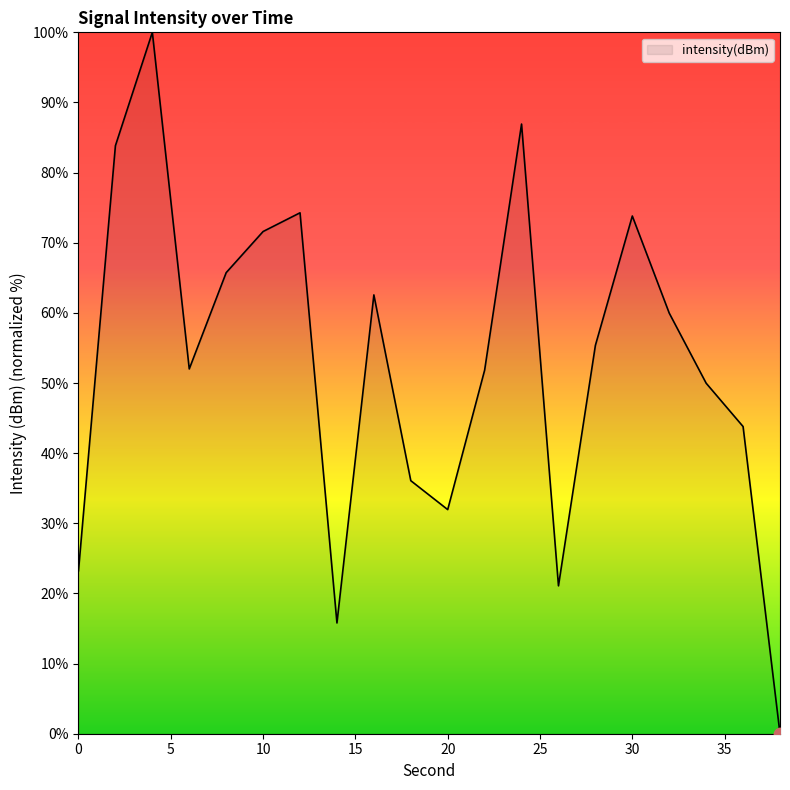

What is the difference between the maximum and minimum values?

100.0